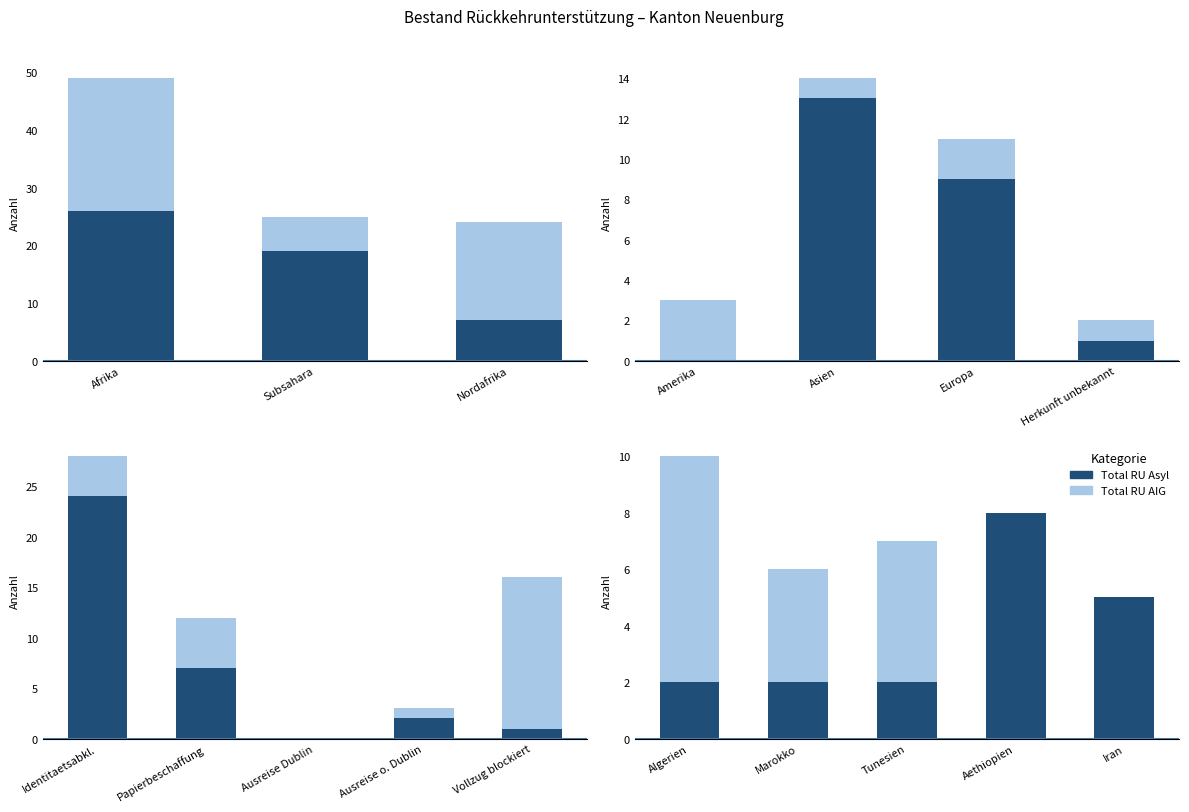

What is the sum of all Total RU AIG values?

17